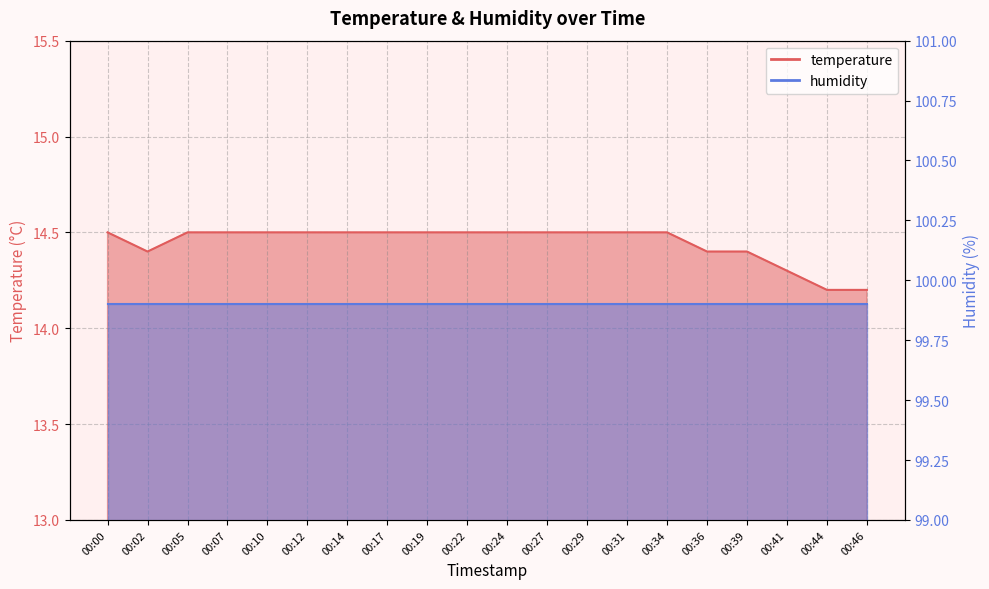

True or false: there are more than 2 points higher than both neighbors.

False